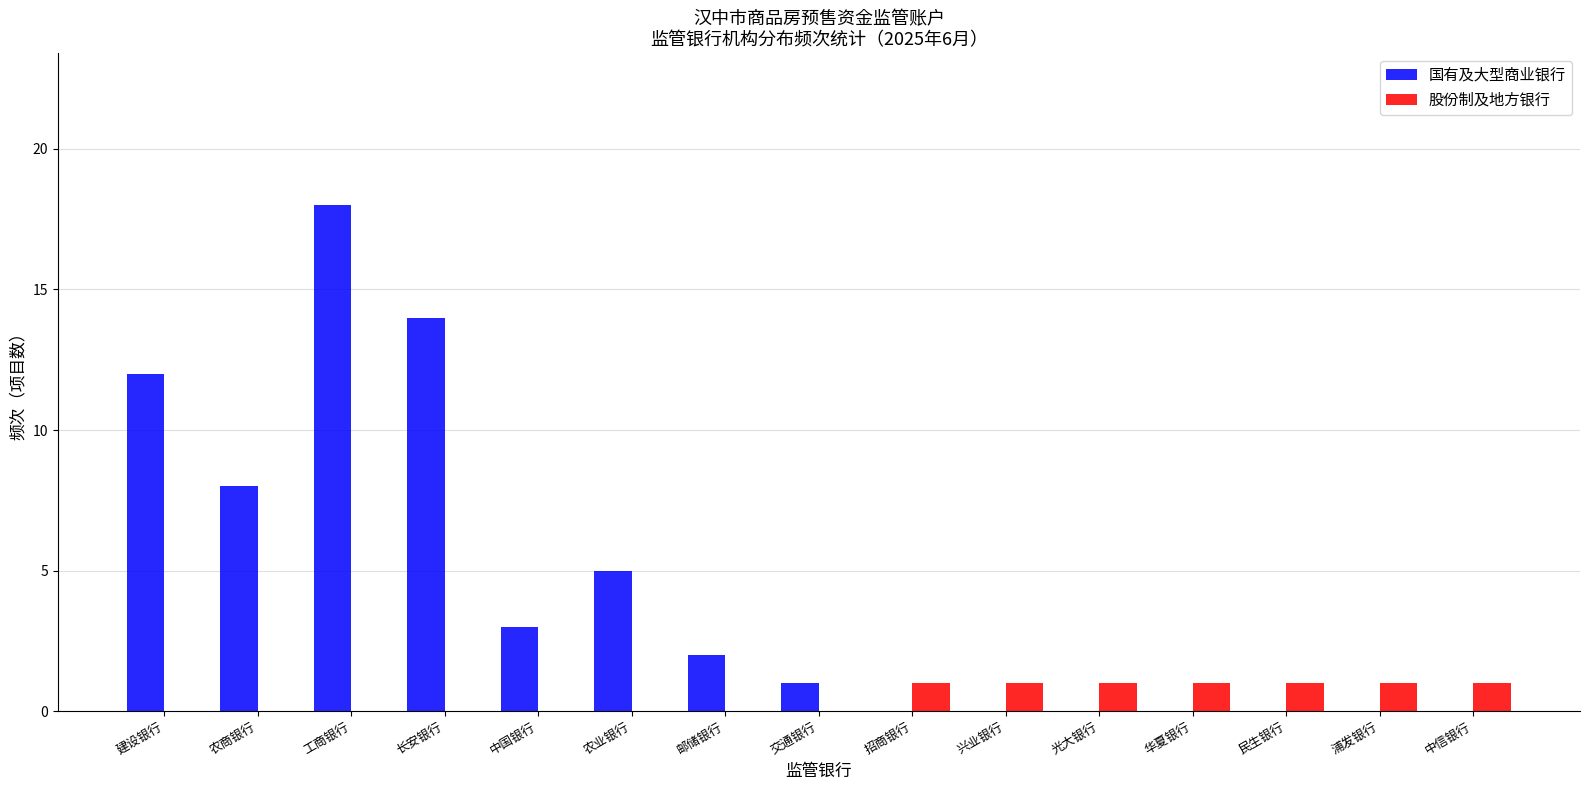

Reading left to right, what are all the values shown in this chart?

国有及大型商业银行: 建设银行=12	农商银行=8	工商银行=18	长安银行=14	中国银行=3	农业银行=5	邮储银行=2	交通银行=1	招商银行=0	兴业银行=0	光大银行=0	华夏银行=0	民生银行=0	浦发银行=0	中信银行=0
股份制及地方银行: 建设银行=0	农商银行=0	工商银行=0	长安银行=0	中国银行=0	农业银行=0	邮储银行=0	交通银行=0	招商银行=1	兴业银行=1	光大银行=1	华夏银行=1	民生银行=1	浦发银行=1	中信银行=1